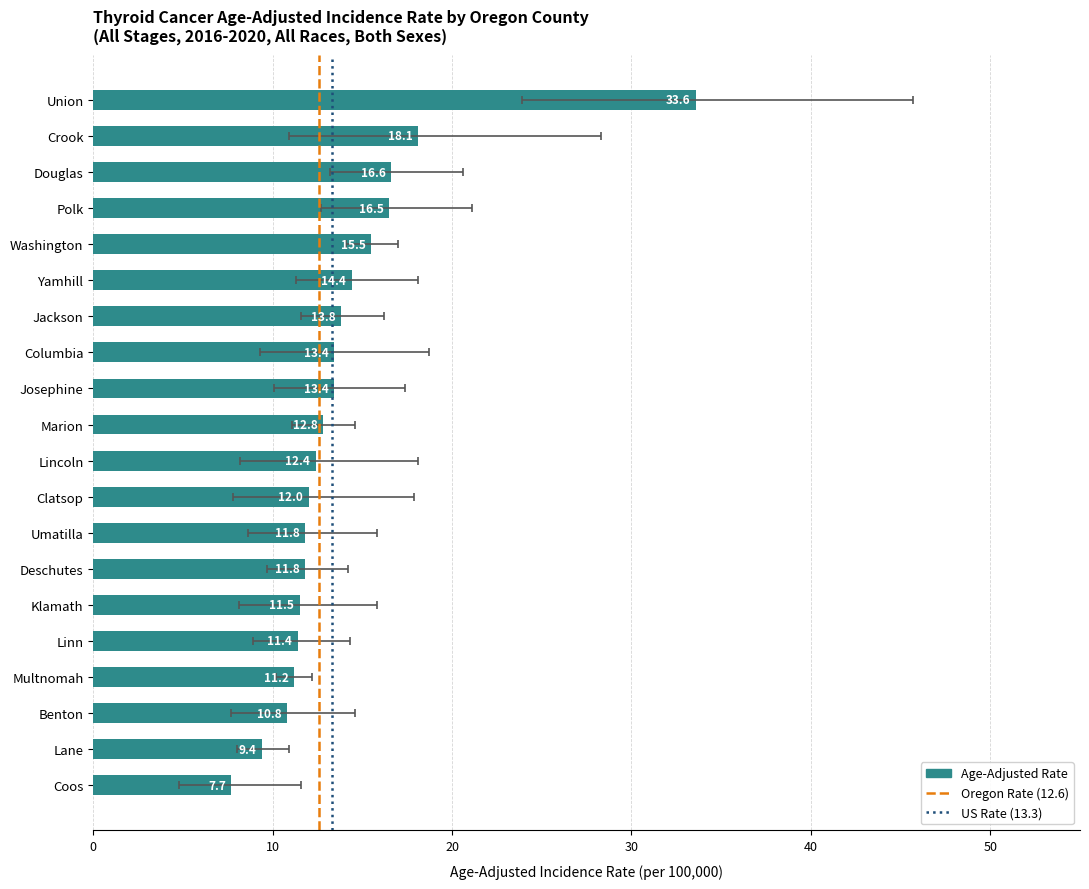

What position from the left is Umatilla?

13